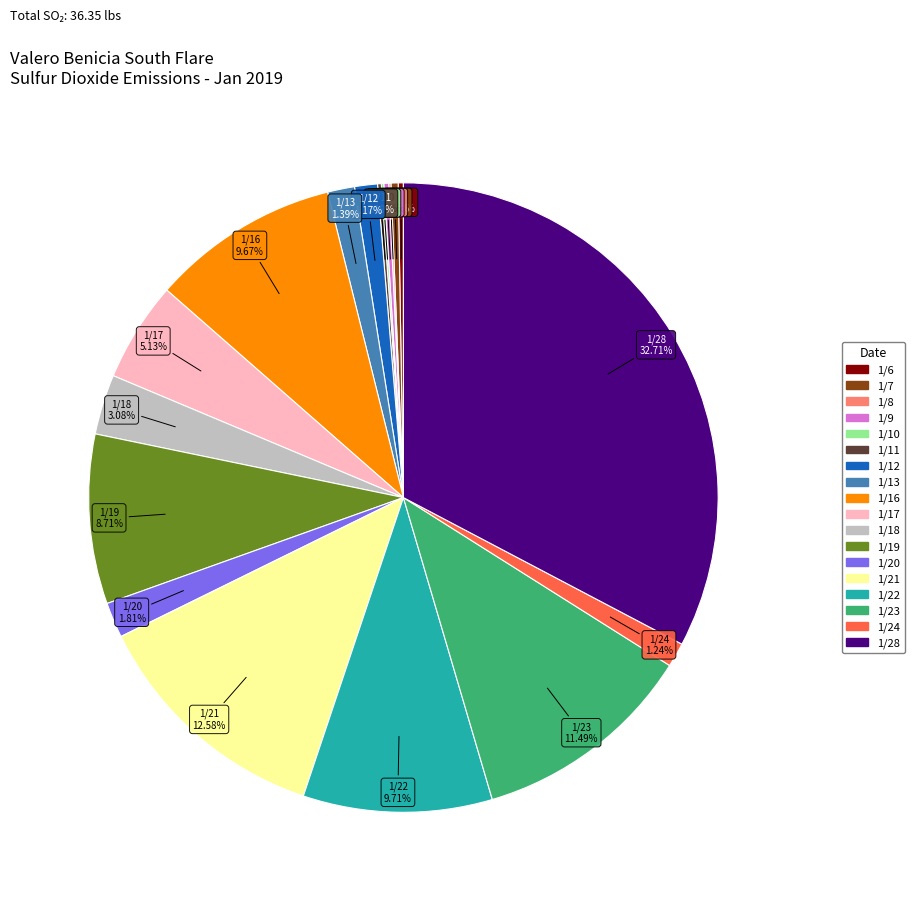

Which slice is the largest?

1/28